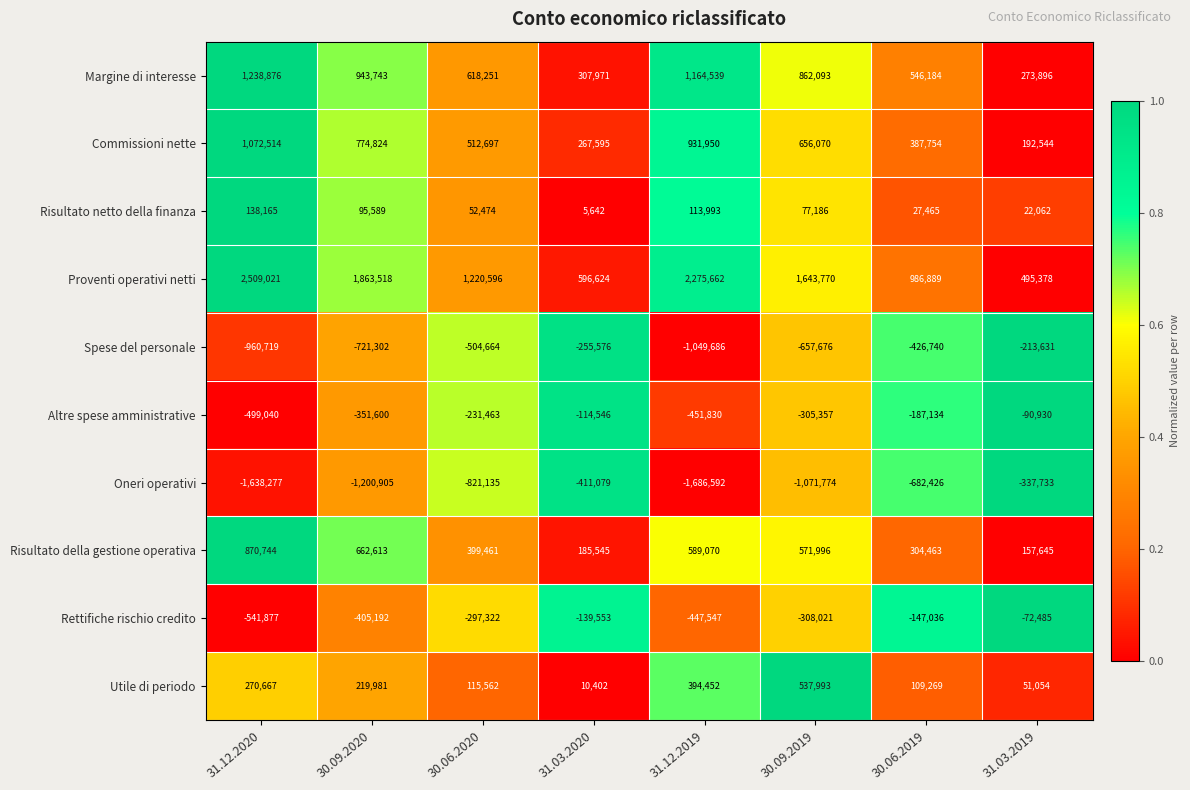

Read the Margine di interesse value at 31.03.2019, to the nearest 50.

273900